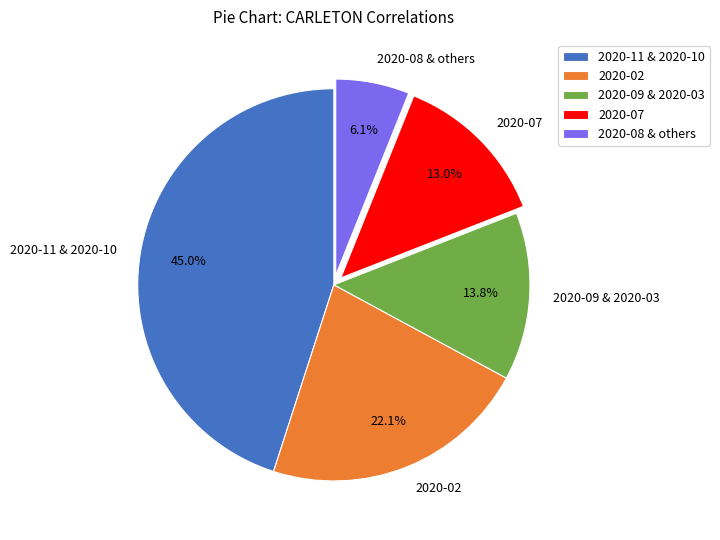

Which slice is the smallest?

2020-08 & others